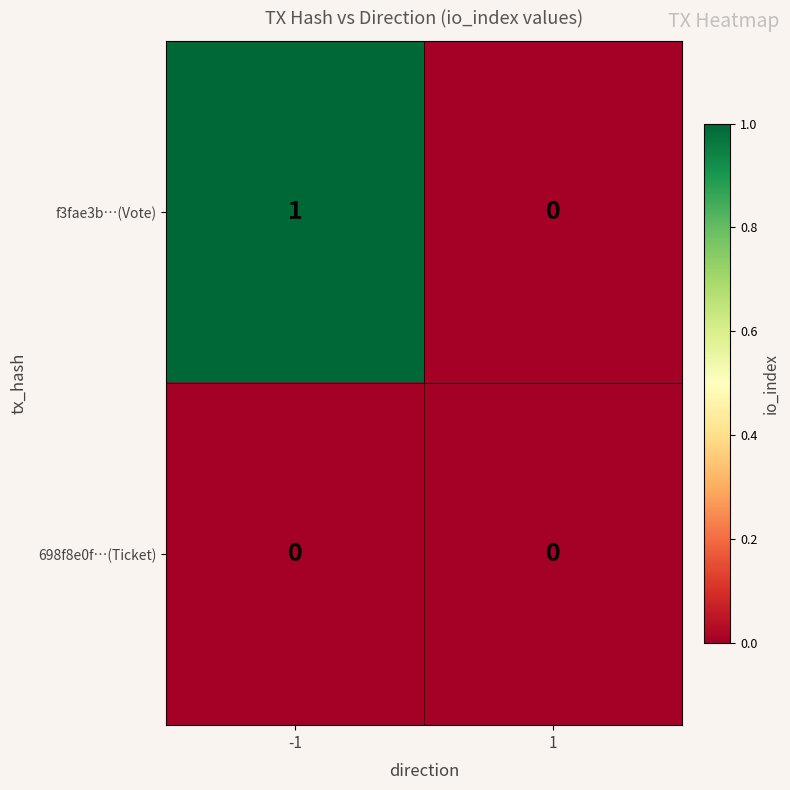

Rank the categories by f3fae3b…(Vote) value from highest to lowest.

-1, 1